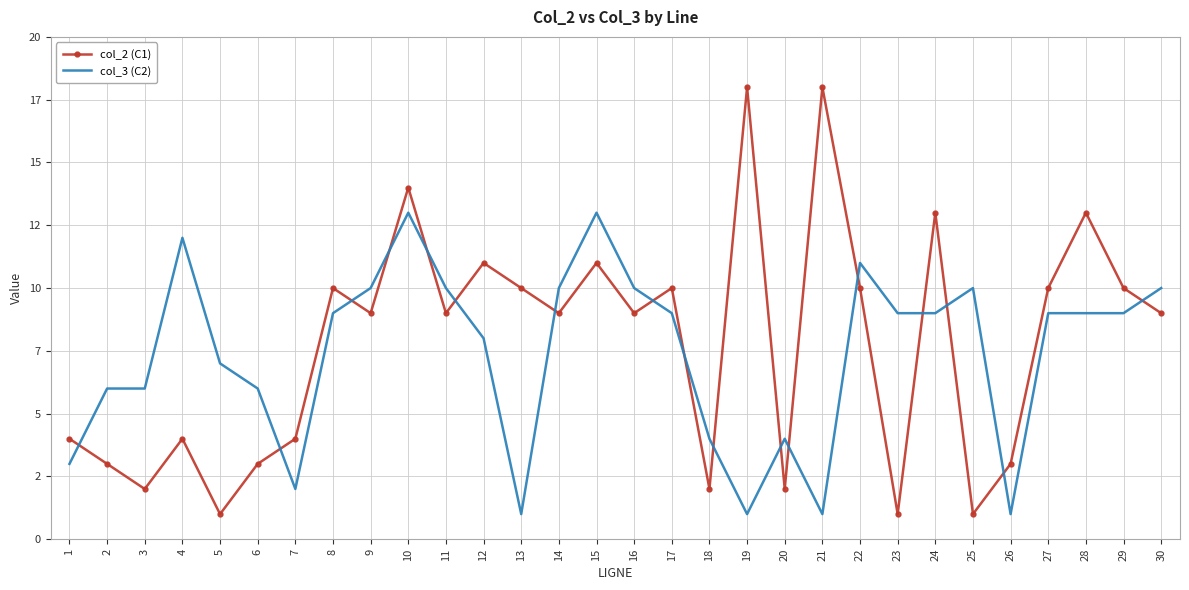

Which label corresponds to the smallest value in the chart?

5